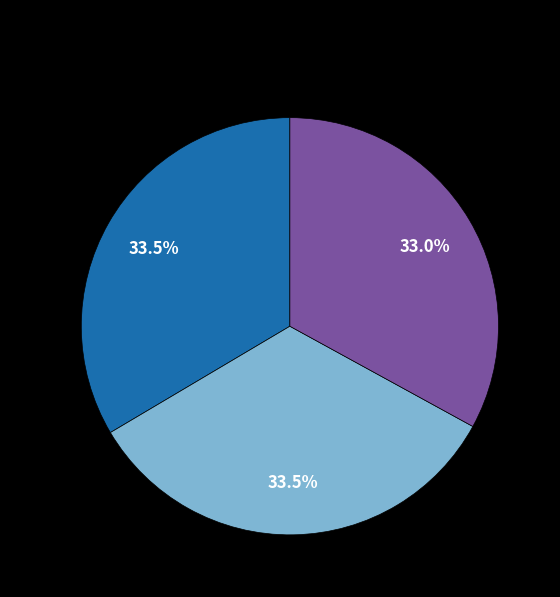

Is there a majority slice in this chart?

No